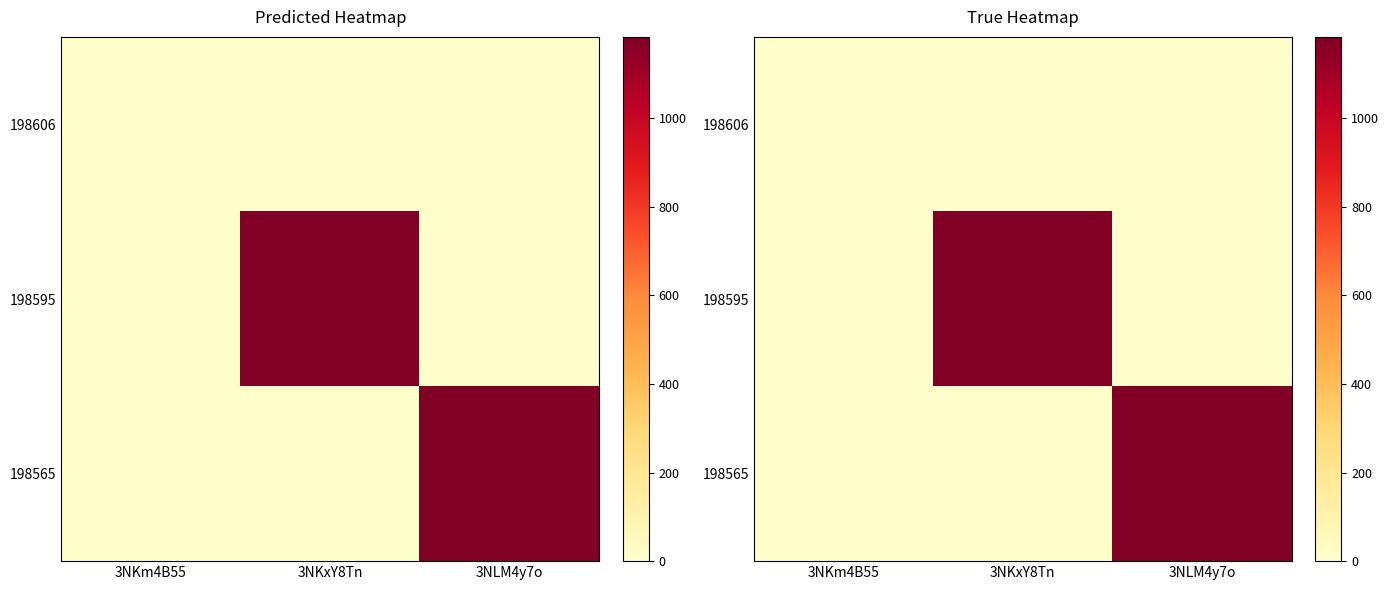

Rank the series at 3NKm4B55 from lowest to highest value.

198606, 198595, 198565